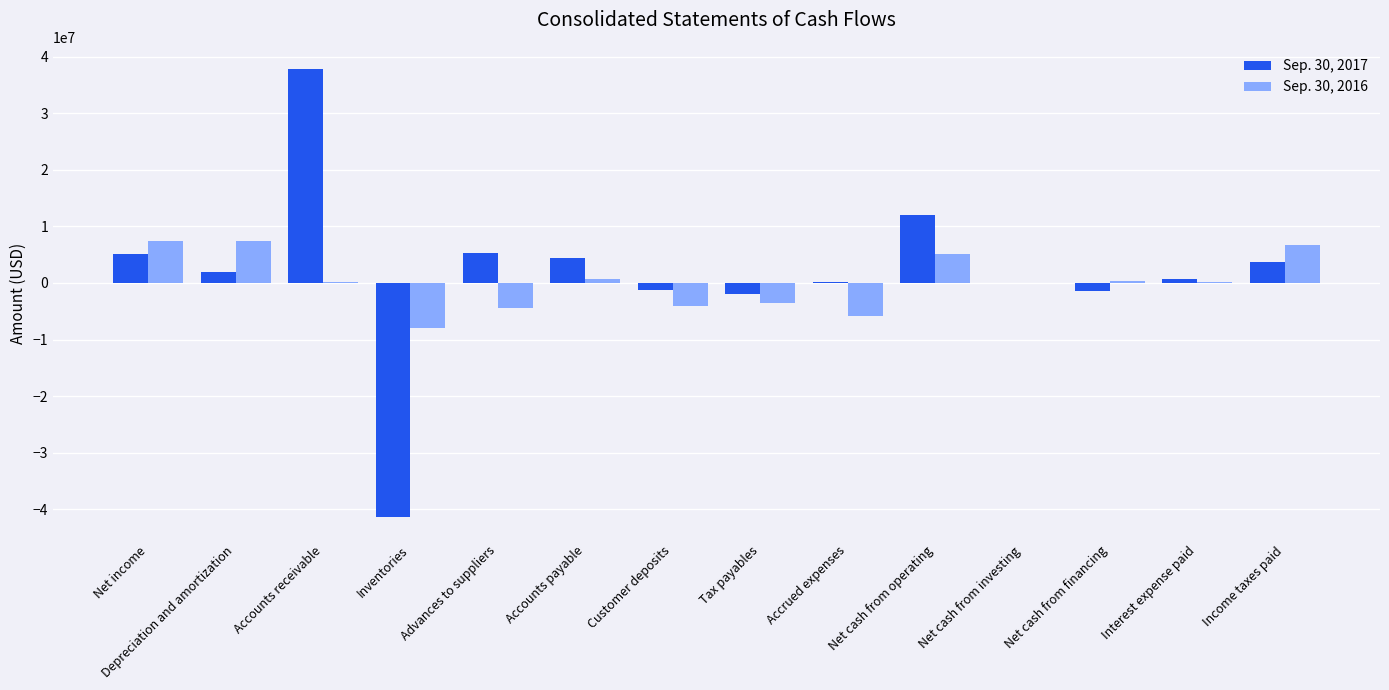

Is the value of Sep. 30, 2016 at Net income greater than the value of Sep. 30, 2017 at Inventories?

Yes